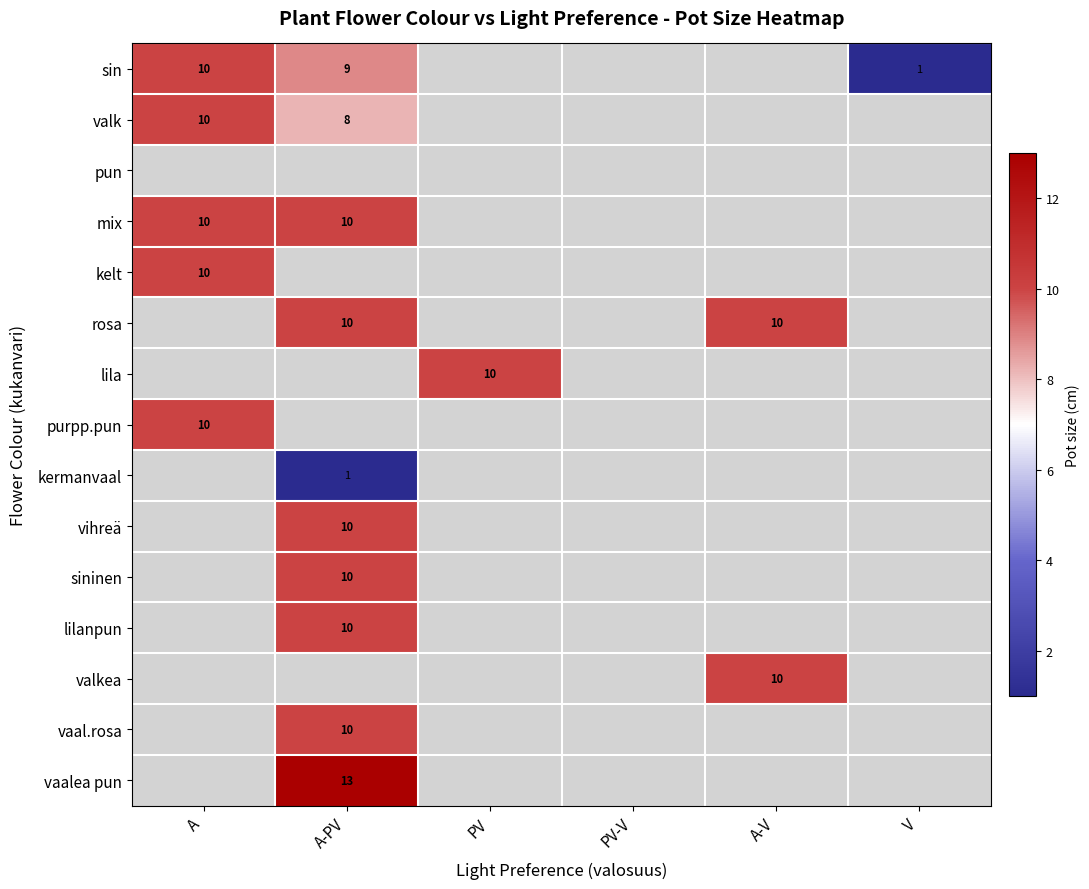

True or false: lila has a value of 10 at PV.

True